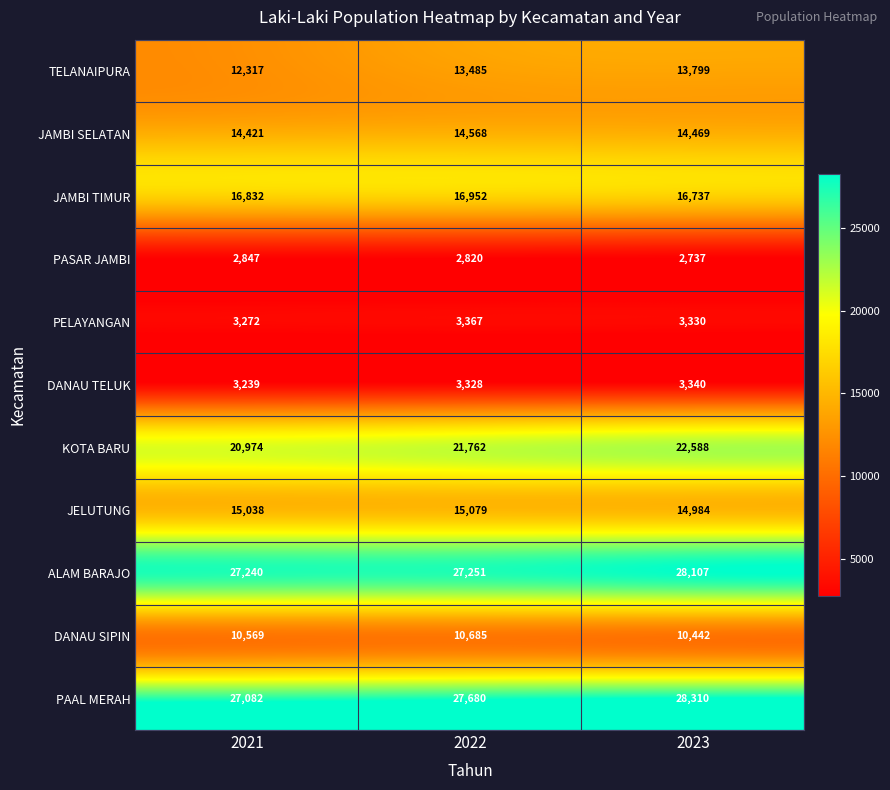

What is the difference between the maximum and minimum values in the PAAL MERAH series?

1228